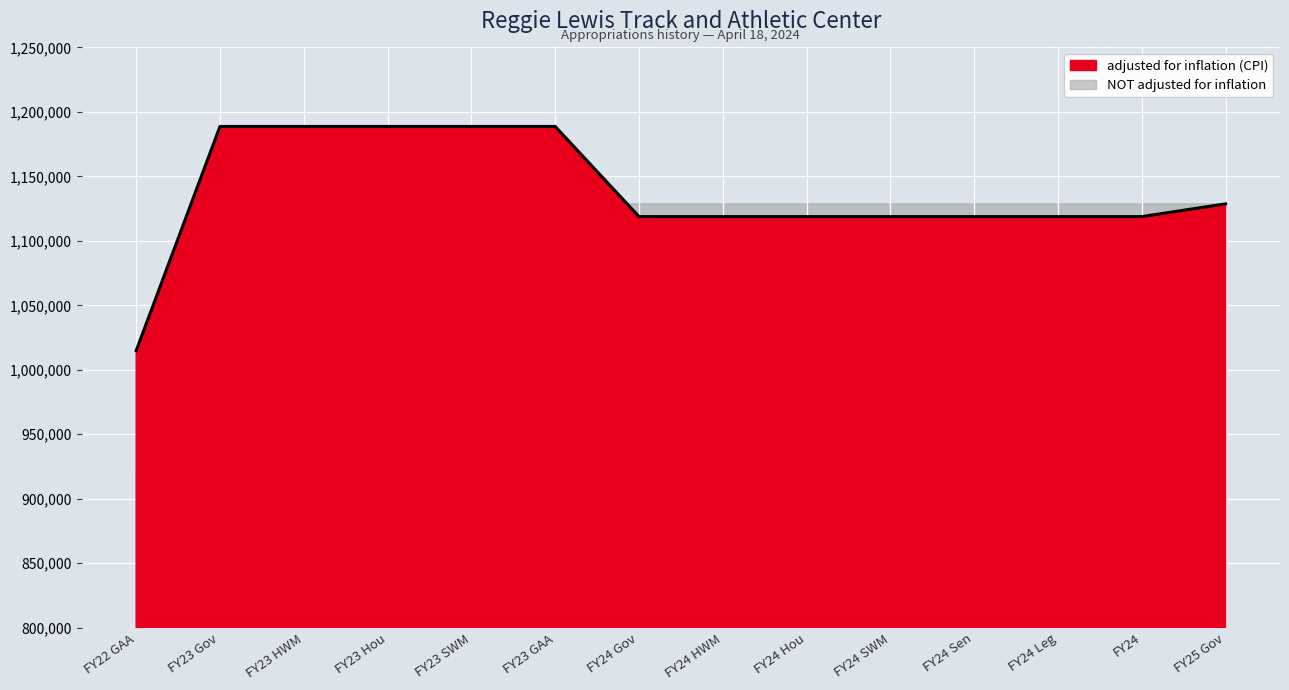

What is the ratio of the value at FY24 HWM to the value at FY23 HWM?

0.9